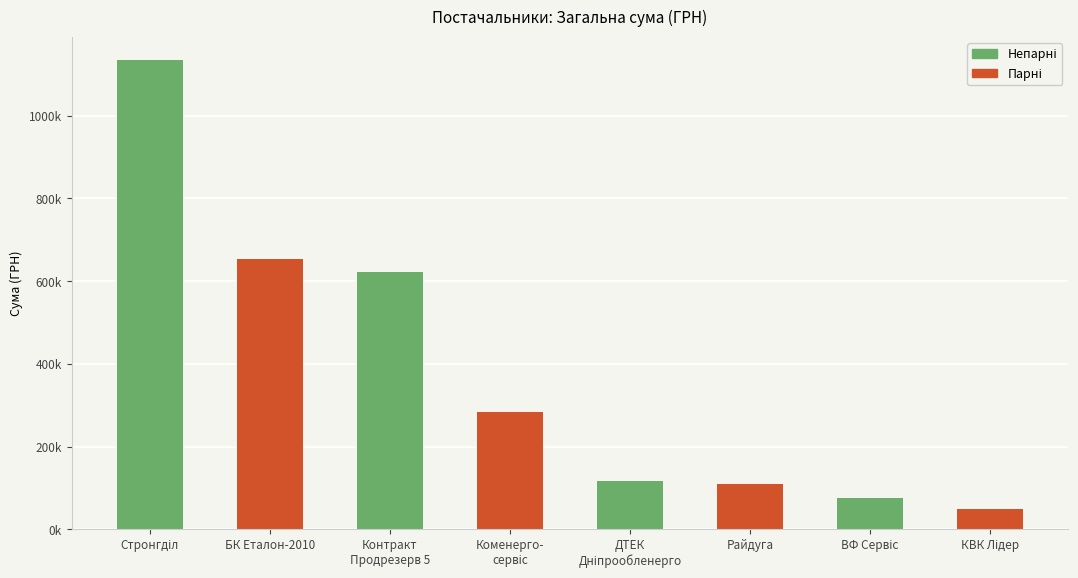

True or false: the data shows 49984.0 at КВК Лідер.

True